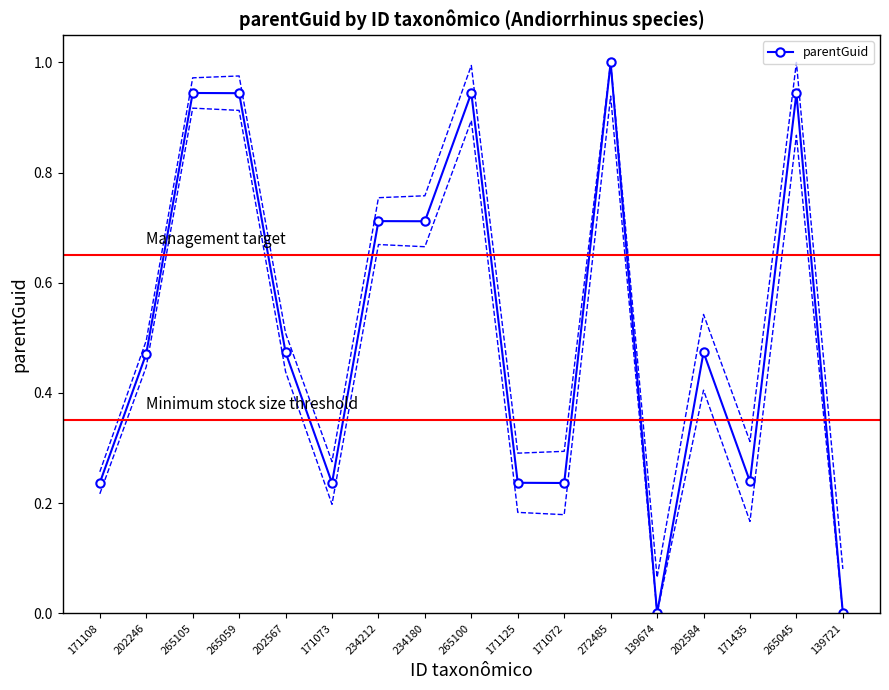

How many interior local valleys (lower than both neighbors) does the data have?

5